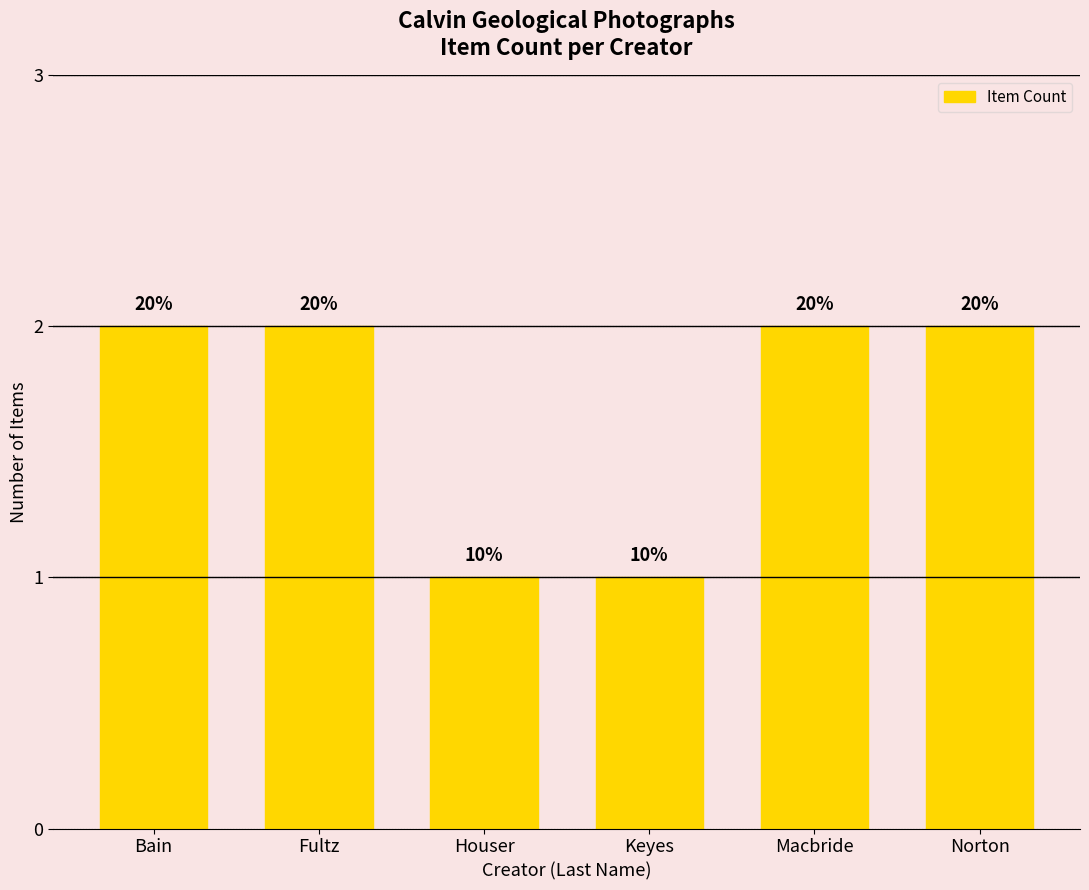

What is the label of the 2nd bar from the left?

Fultz